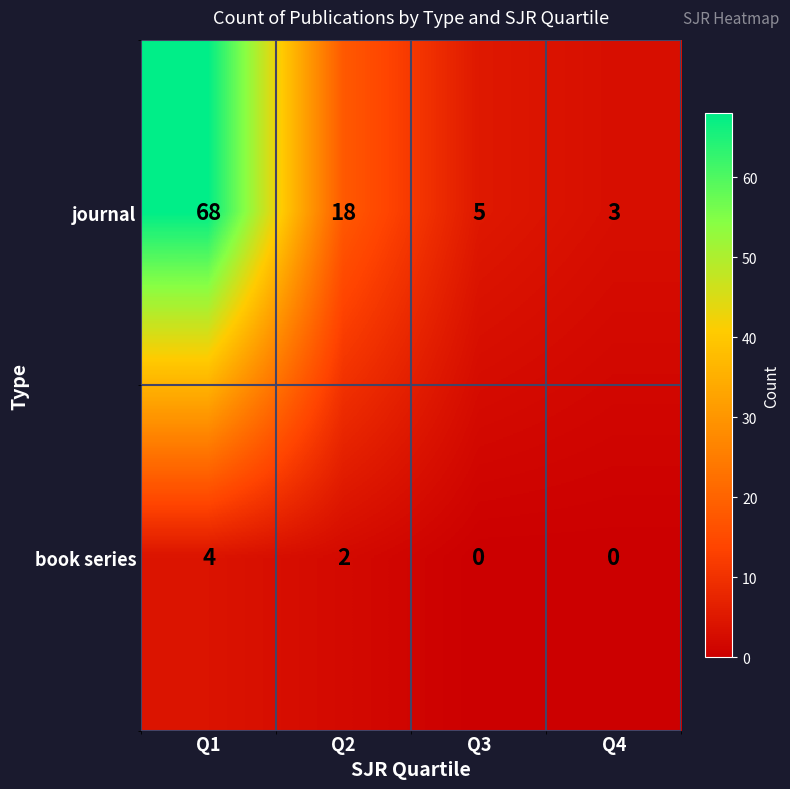

Is it true that journal equals 3 at Q3?

False